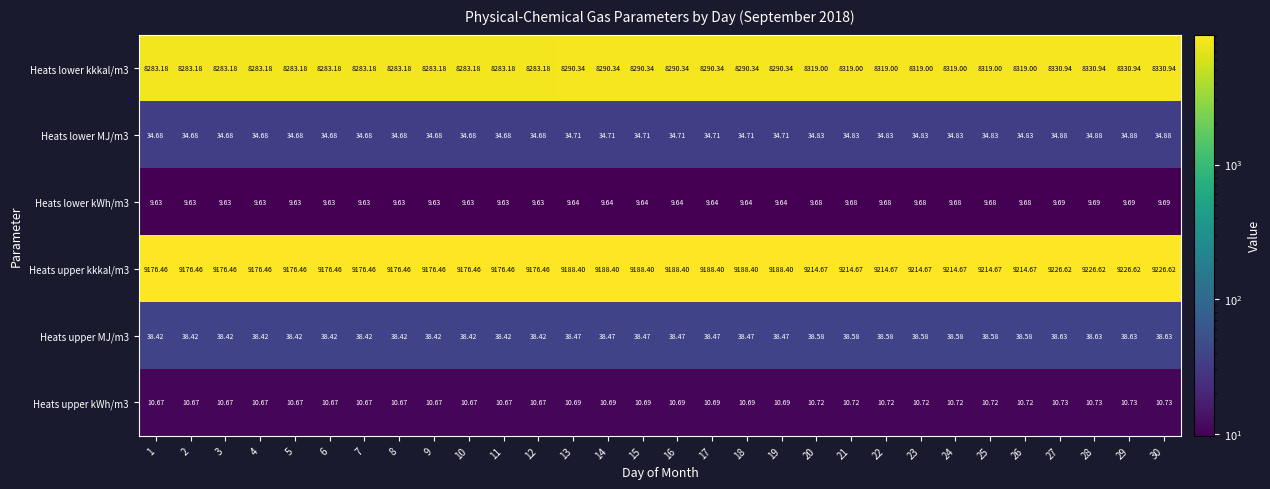

What is the total value across all series at 10?

17553.0